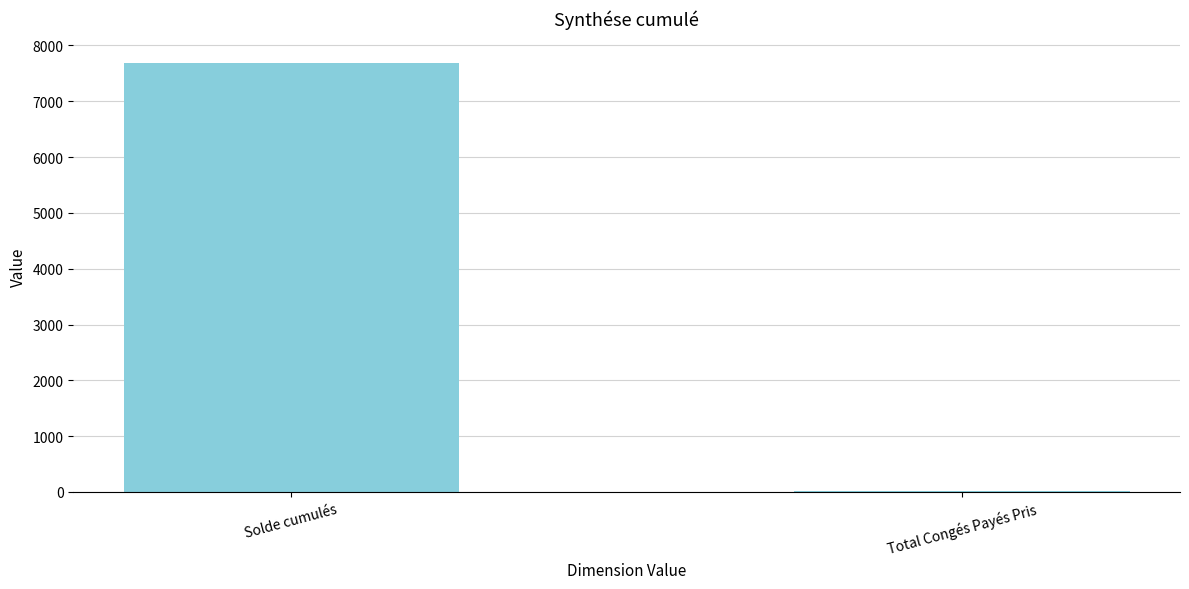

The value at Solde cumulés is 7688.3. True or false?

True